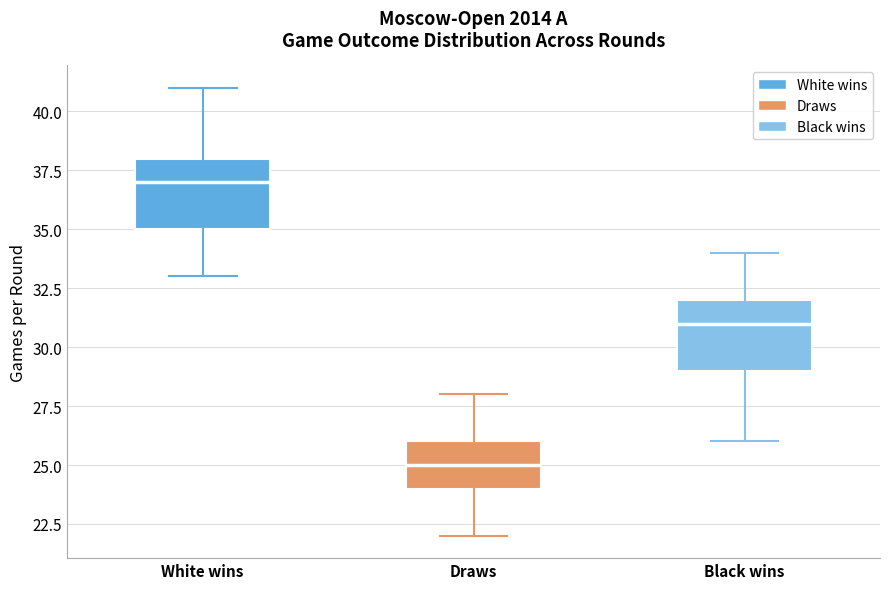

Where is the lower edge of the box for White wins on the y-axis? The values are not printed on the chart, so give them approximately, as read against the axis.

35